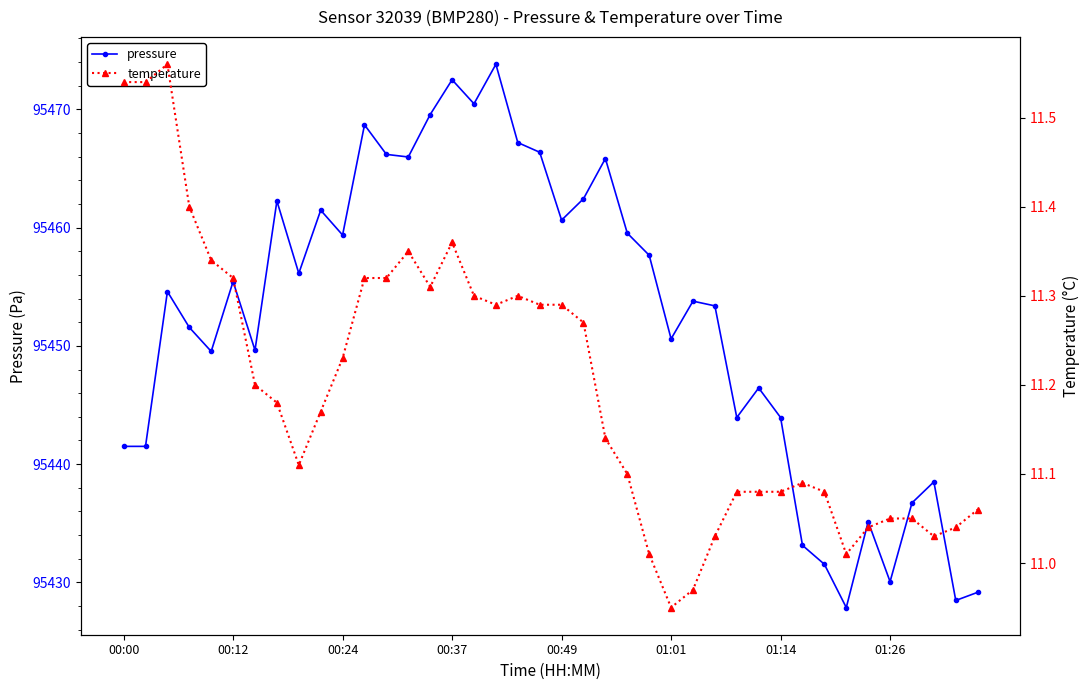

Reading right to left, list all the values displayed in this chart.

pressure: 95429.2	95428.5	95438.5	95436.7	95430.1	95435.1	95427.9	95431.5	95433.1	95443.9	95446.4	95443.9	95453.4	95453.8	95450.6	95457.7	95459.5	95465.8	95462.4	95460.6	95466.4	95467.2	95473.8	95470.5	95472.5	95469.6	95466.0	95466.2	95468.7	95459.4	95461.5	95456.1	95462.2	95449.6	95455.4	95449.5	95451.6	95454.6	95441.5	95441.5
temperature: 11.1	11.0	11.0	11.1	11.1	11.0	11.0	11.1	11.1	11.1	11.1	11.1	11.0	11.0	10.9	11.0	11.1	11.1	11.3	11.3	11.3	11.3	11.3	11.3	11.4	11.3	11.3	11.3	11.3	11.2	11.2	11.1	11.2	11.2	11.3	11.3	11.4	11.6	11.5	11.5